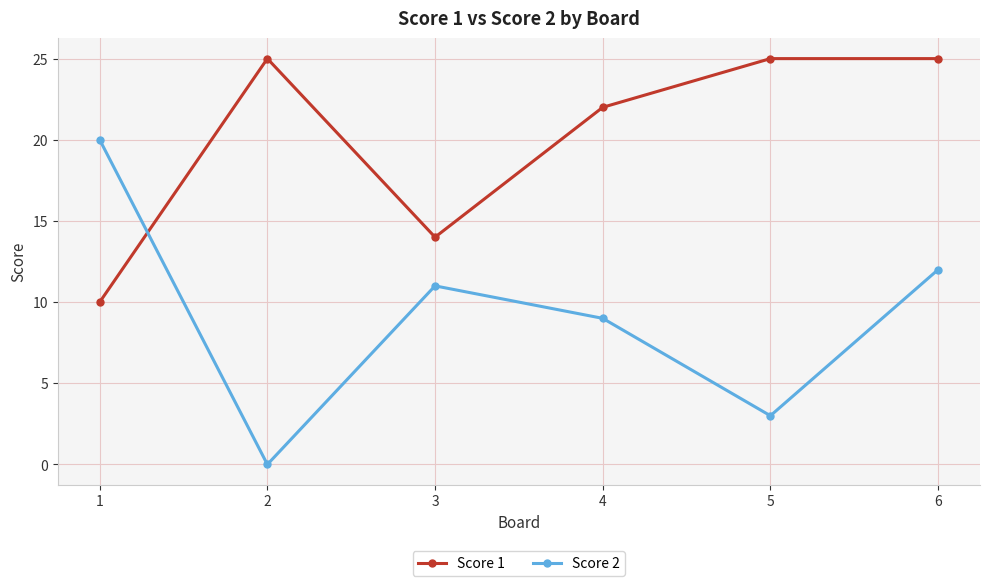

Reading left to right, what are all the values shown in this chart?

Score 1: 1=10	2=25	3=14	4=22	5=25	6=25
Score 2: 1=20	2=0	3=11	4=9	5=3	6=12